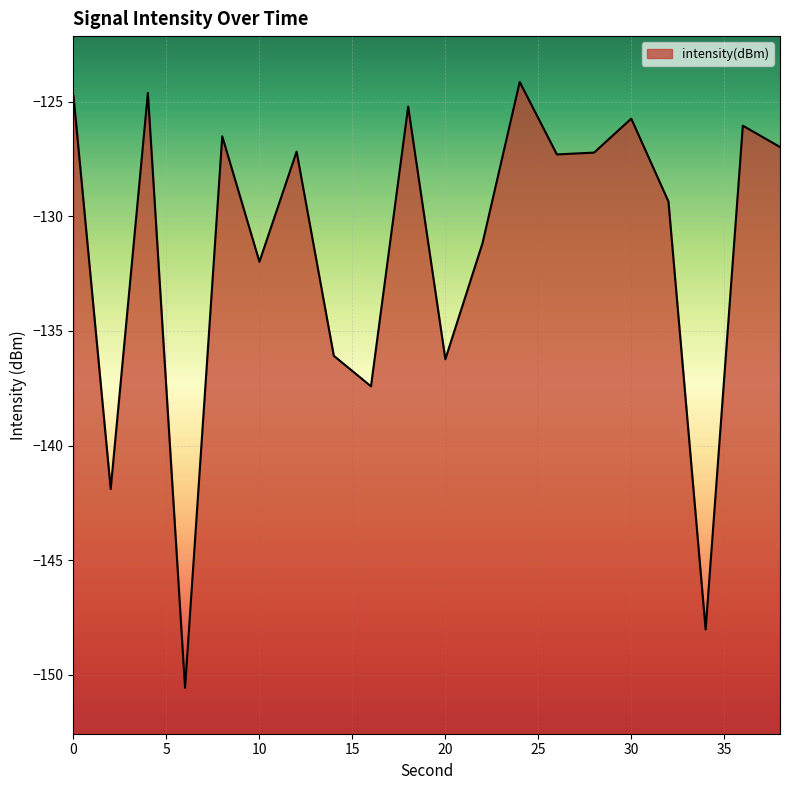

Read the value at 4.

-124.6